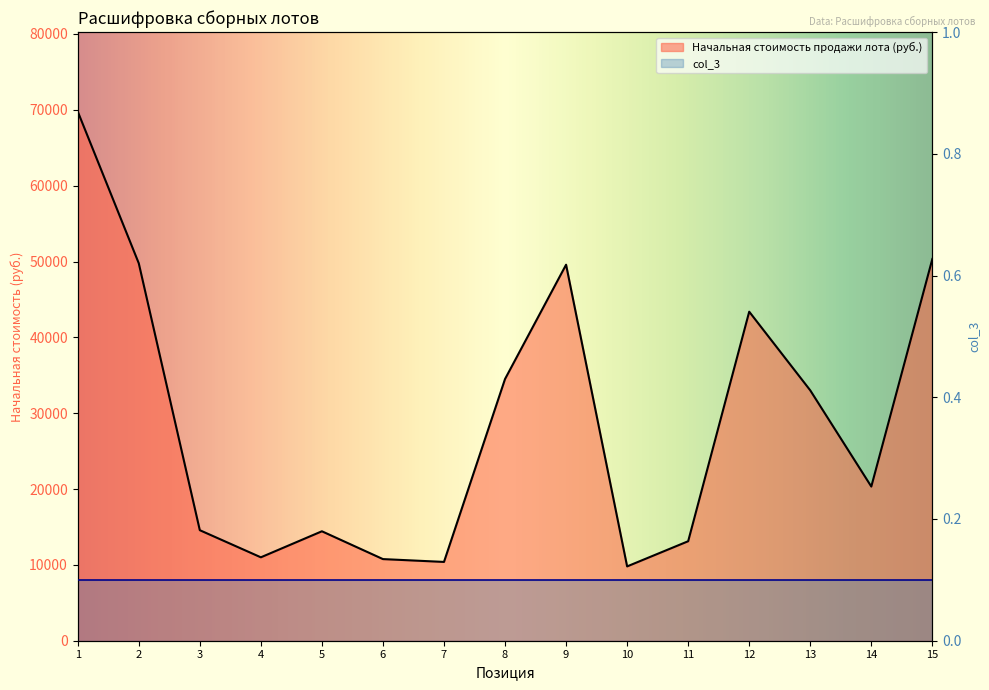

At which category does the data reach its first local peak?

5